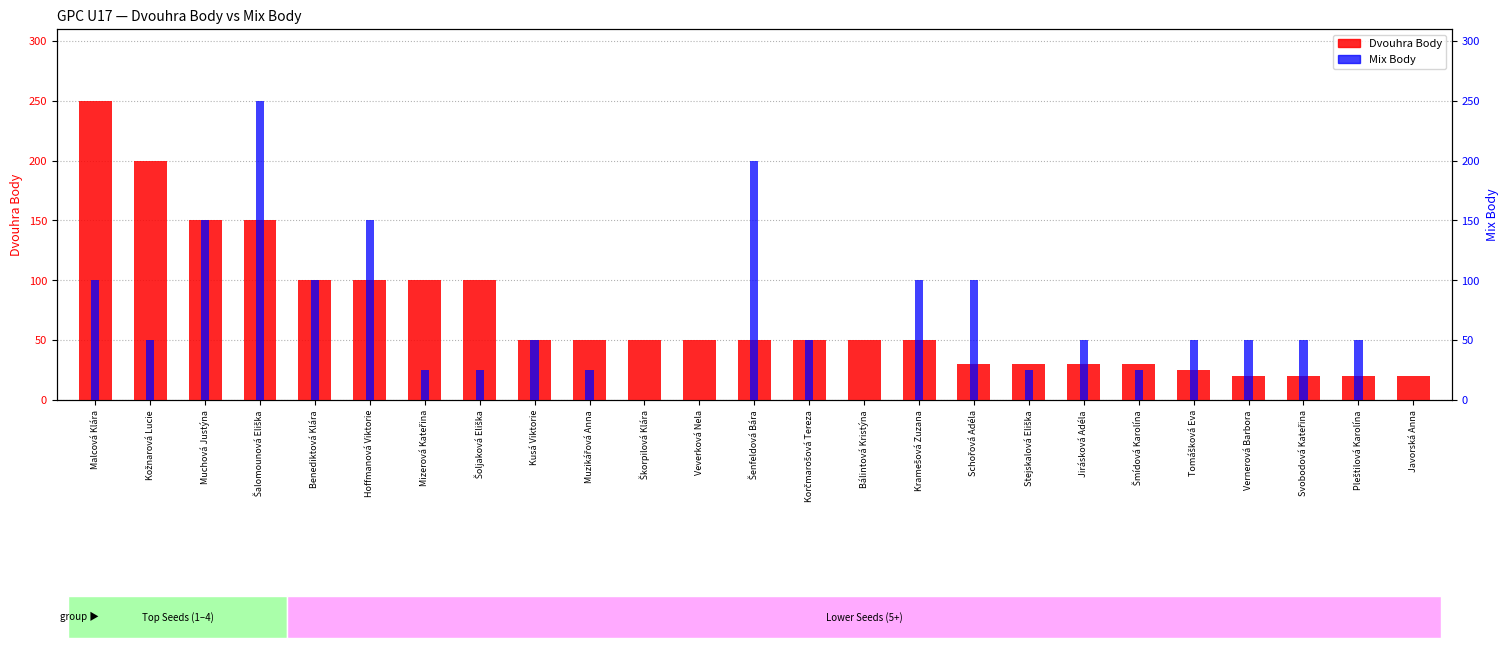

How many data points in Mix Body are less than 50?

9